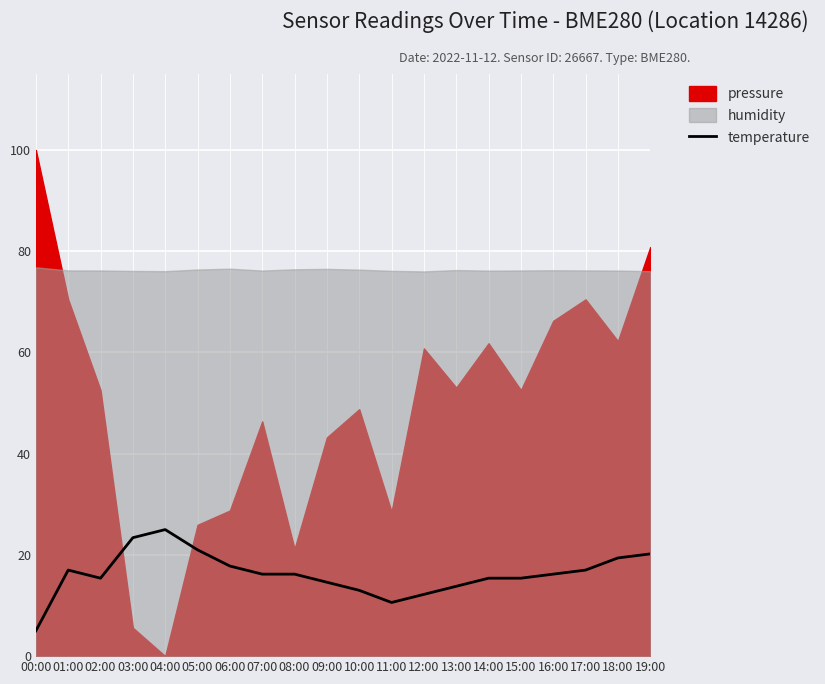

Between 10:00 and 13:00, which is larger?

13:00